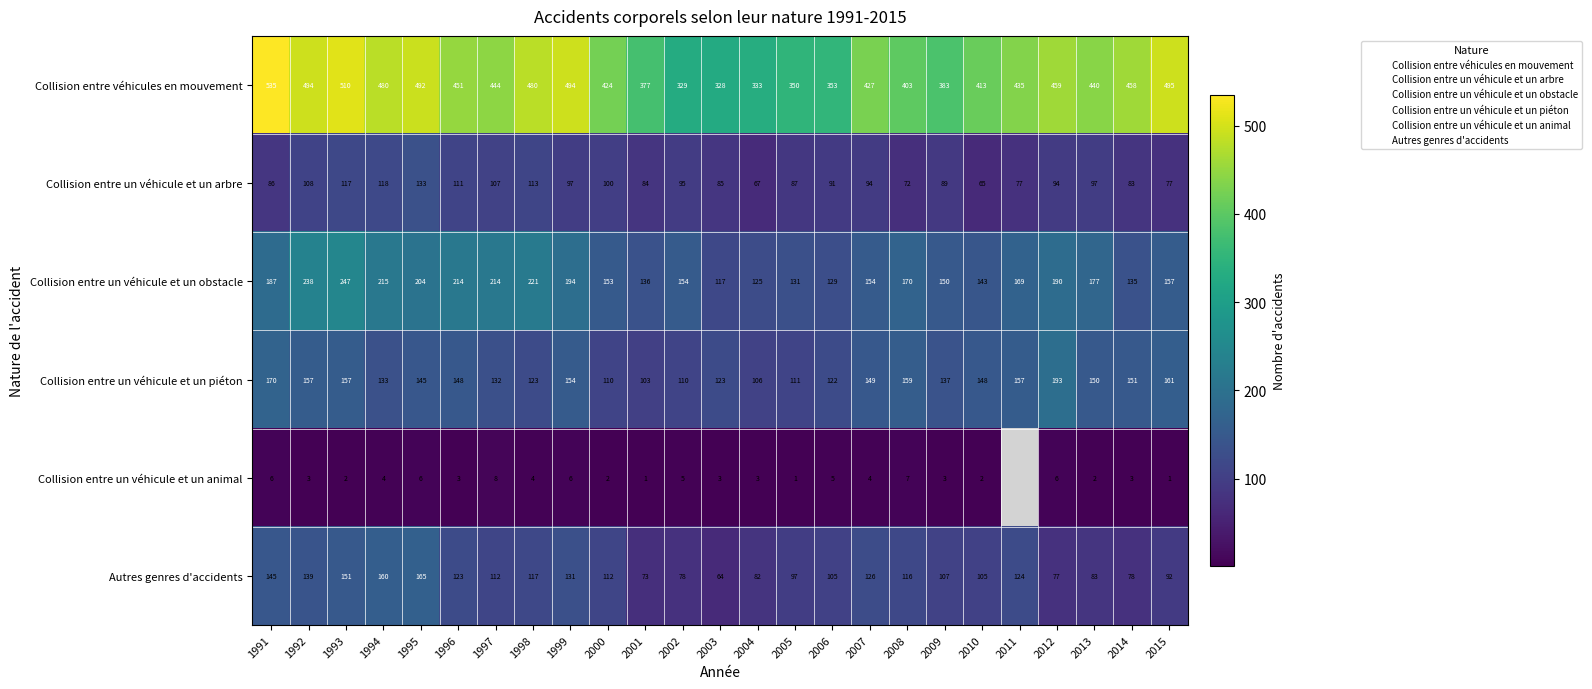

What is the difference between the maximum and second lowest values in the Collision entre un véhicule et un arbre series?

66.0